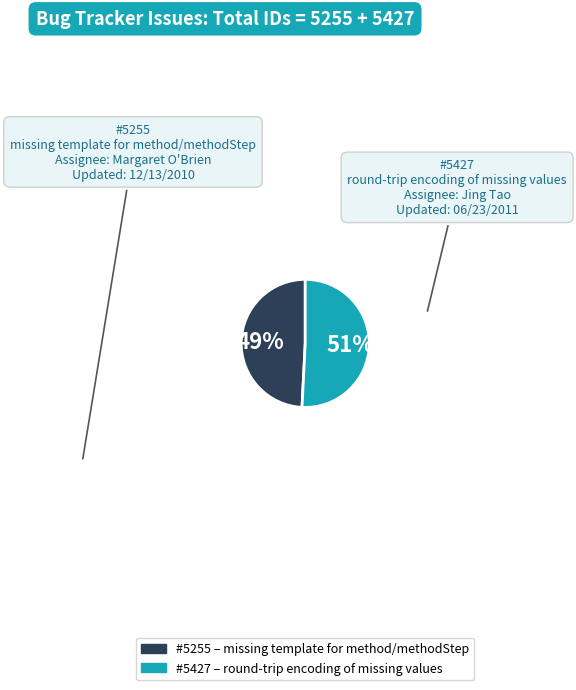

To the nearest percent, what is the difference between the largest and smallest slice percentages?

2%